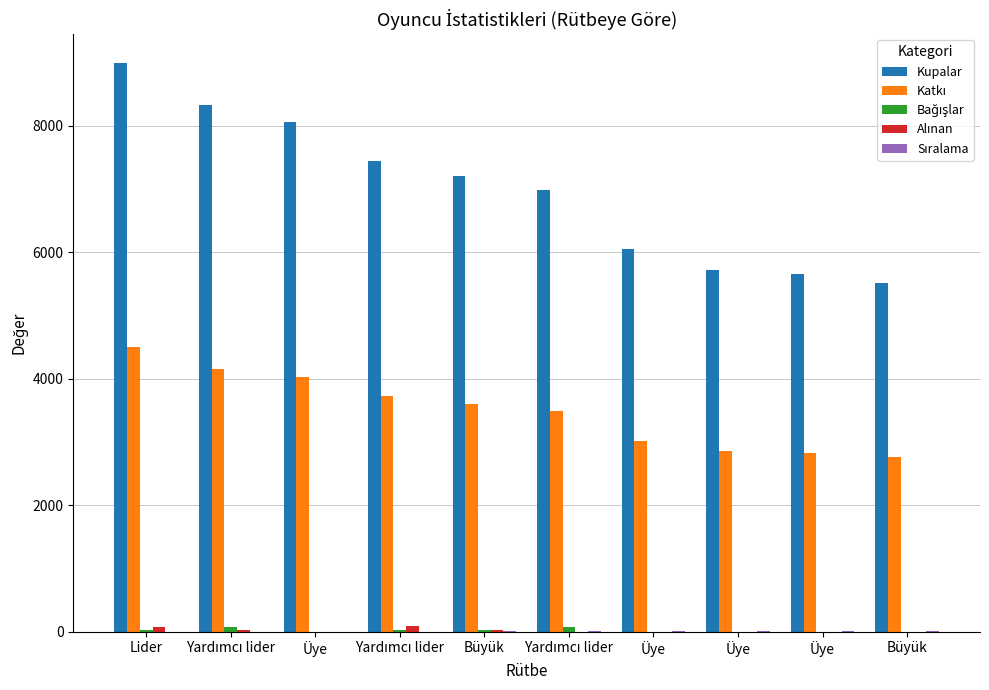

Where does the Sıralama series first go above 6?

Üye